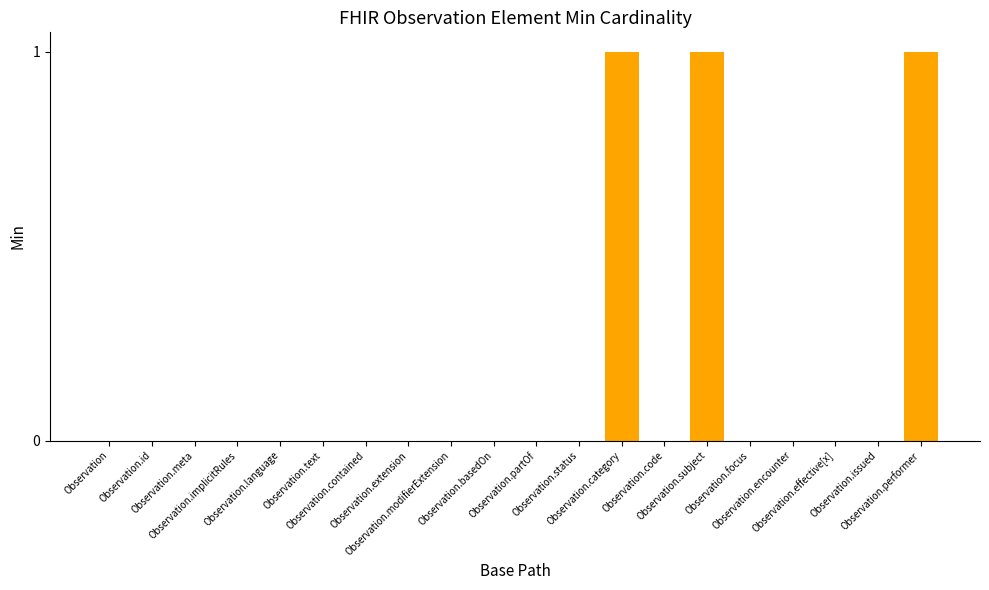

What is the sum of all values?

3